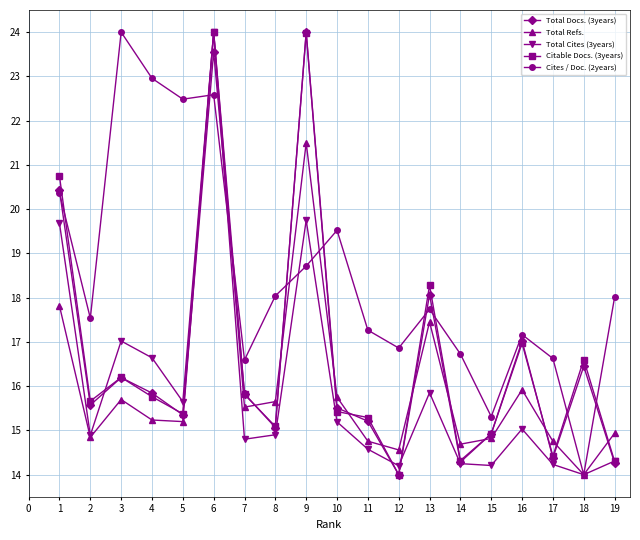

What is the difference between the Cites / Doc. (2years) values at 12 and 7?

0.3